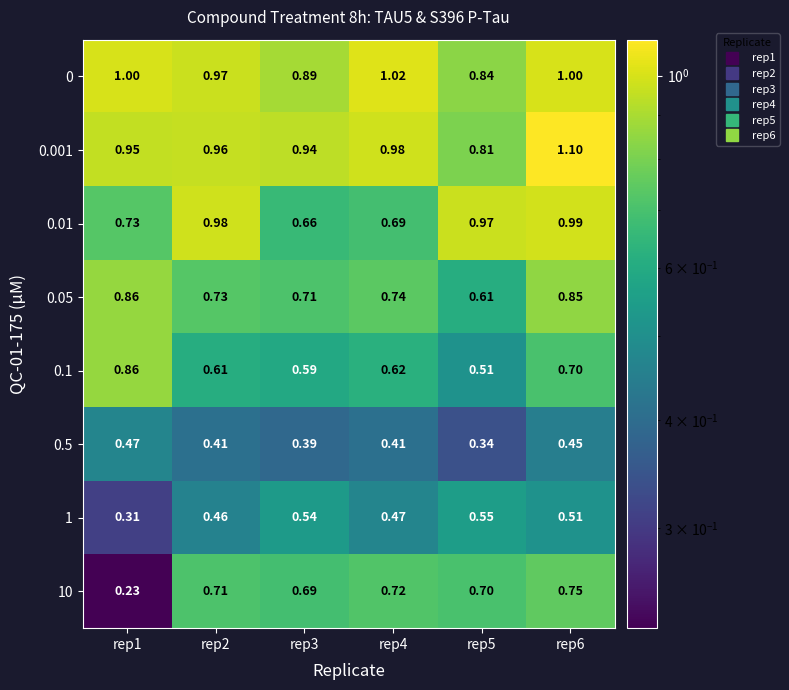

How many categories are shown in the chart?

6